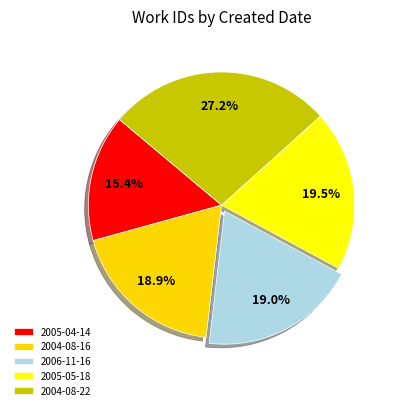

Rank the categories by value from lowest to highest.

2005-04-14, 2004-08-16, 2006-11-16, 2005-05-18, 2004-08-22